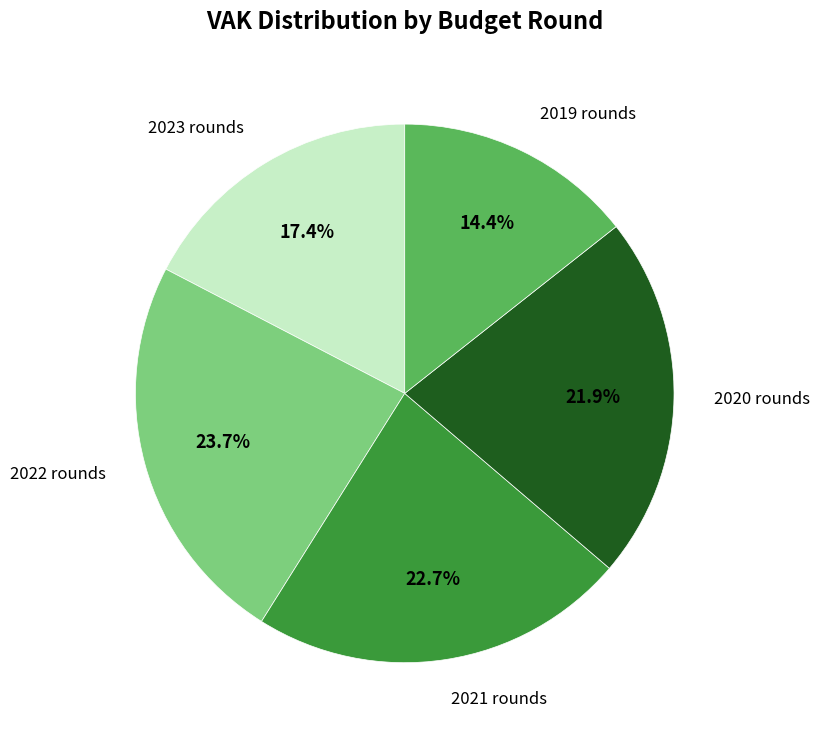

Is 2021 rounds the majority of the pie?

No